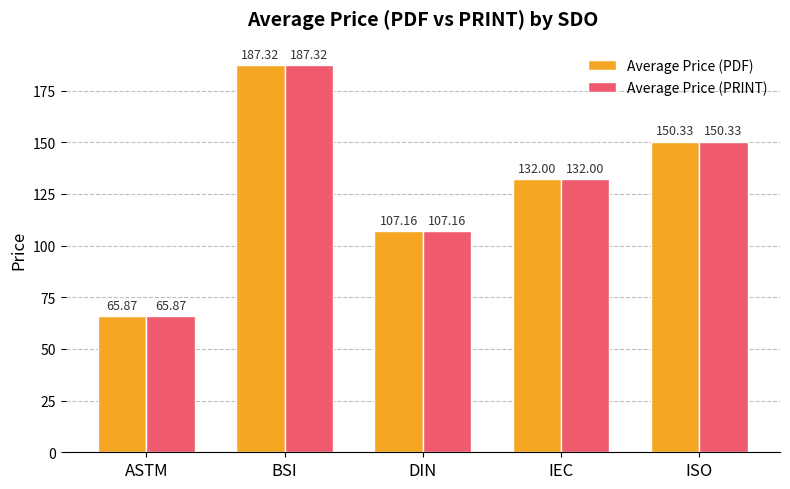

How many values in the Average Price (PRINT) series are below 132?

2